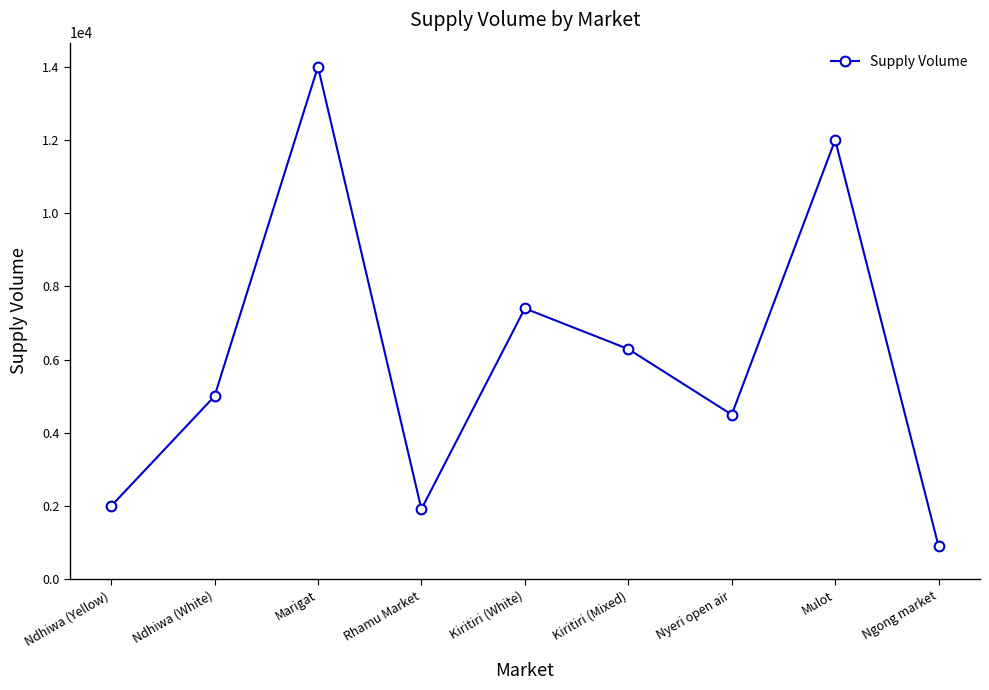

What is the value of the 7th point from the left?

4500